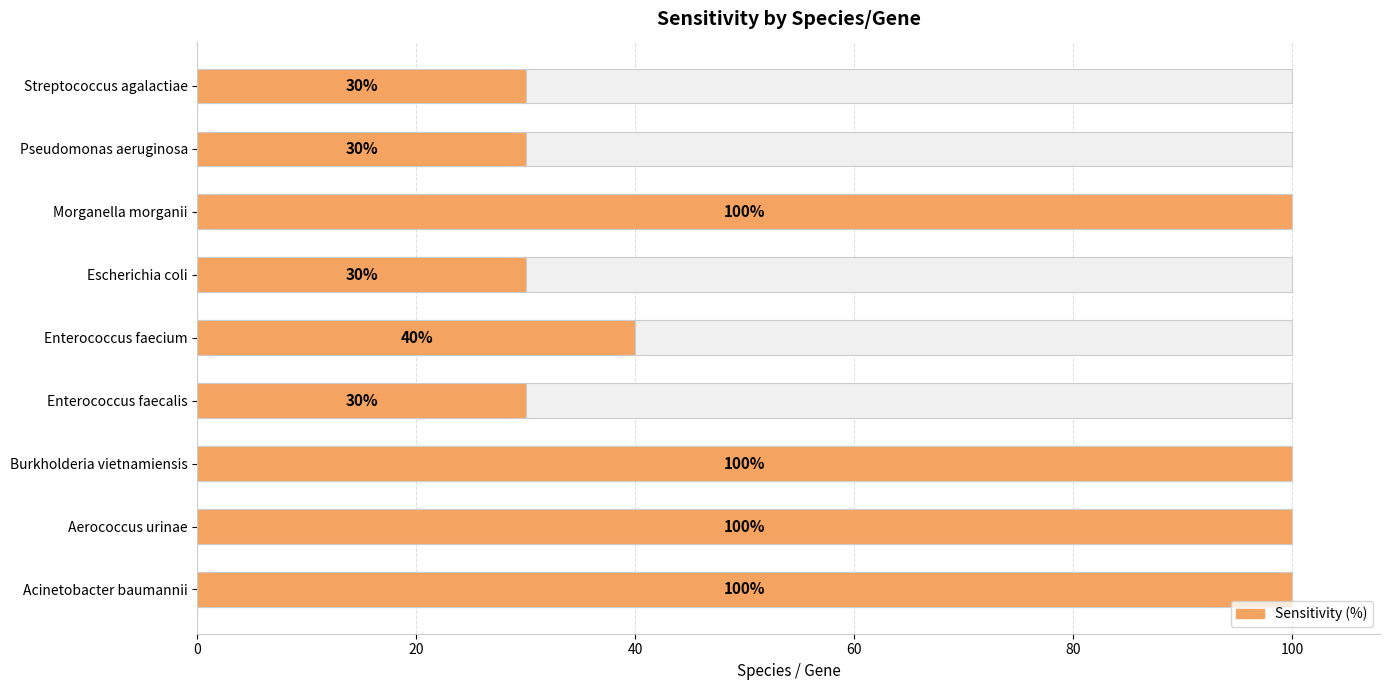

Is it true that the value at Burkholderia vietnamiensis is 100?

True